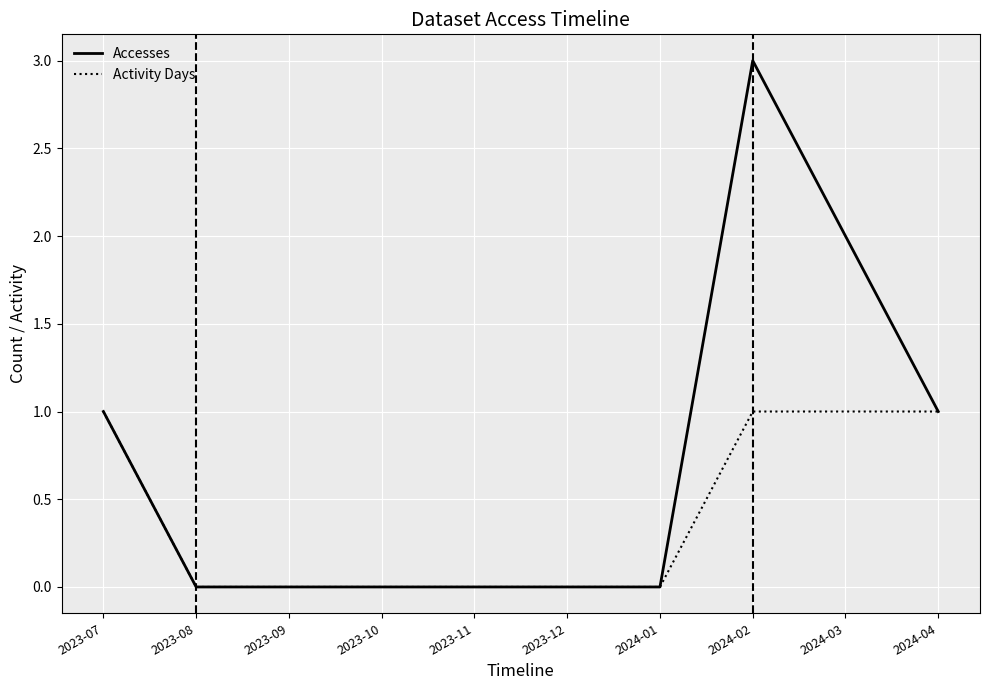

The value of Accesses at 2024-04 is 1. True or false?

True